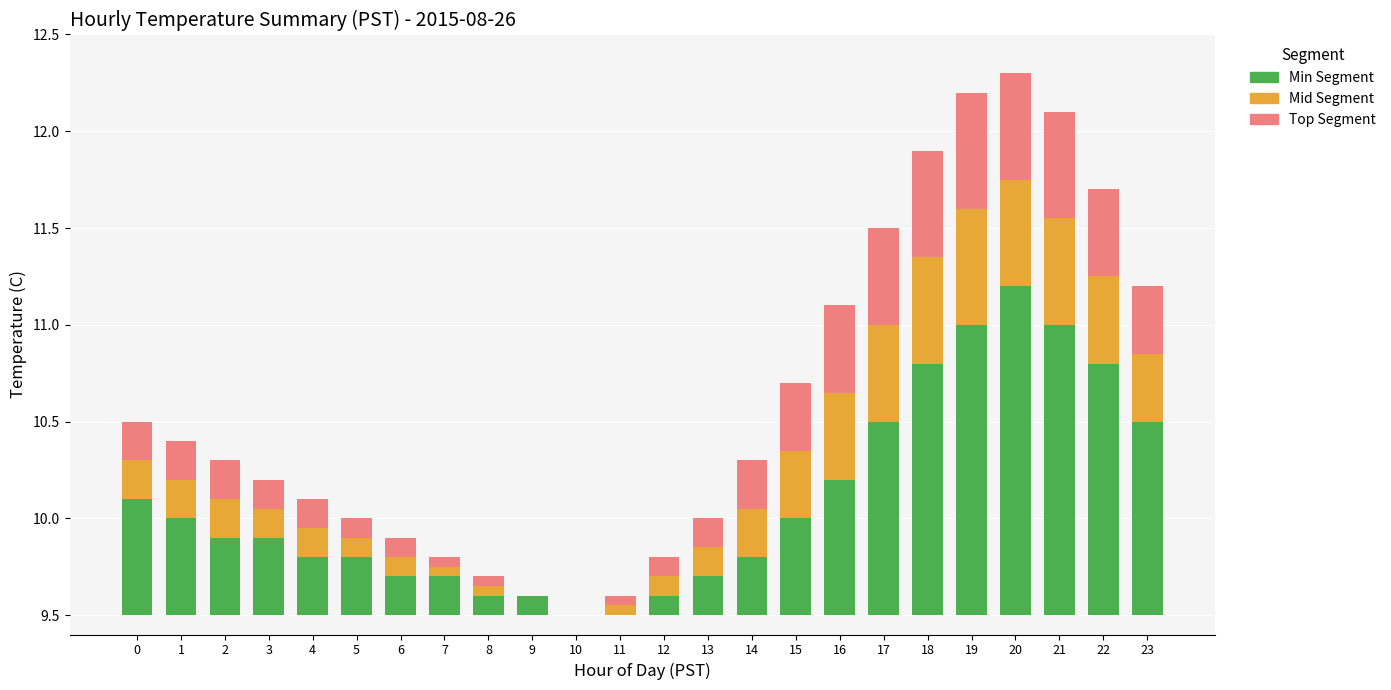

What are all the series names shown in the legend?

Min Segment, Mid Segment, Top Segment